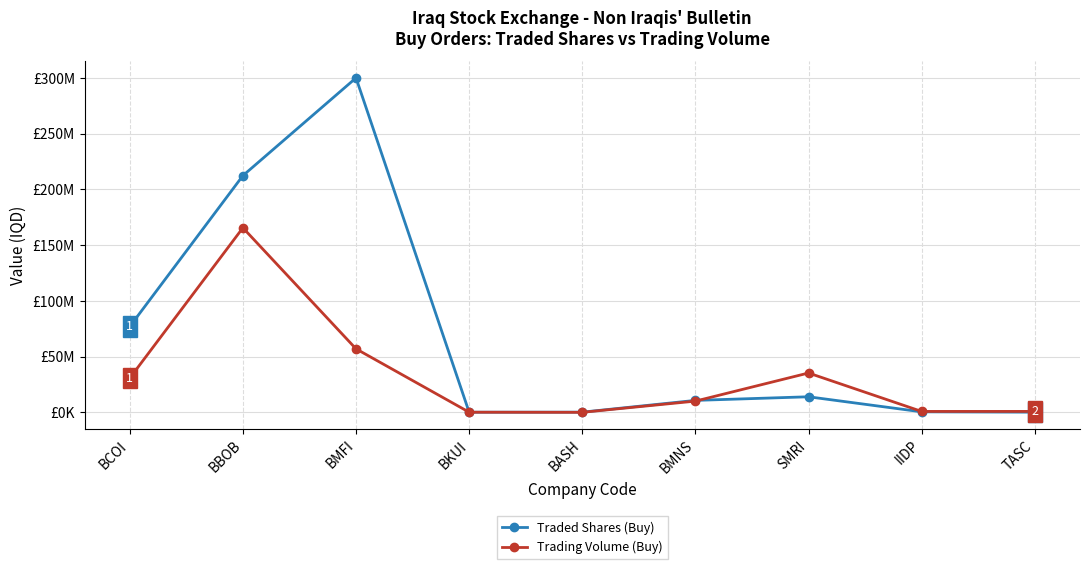

The value of Trading Volume (Buy) at IIDP is 859080.9. True or false?

True